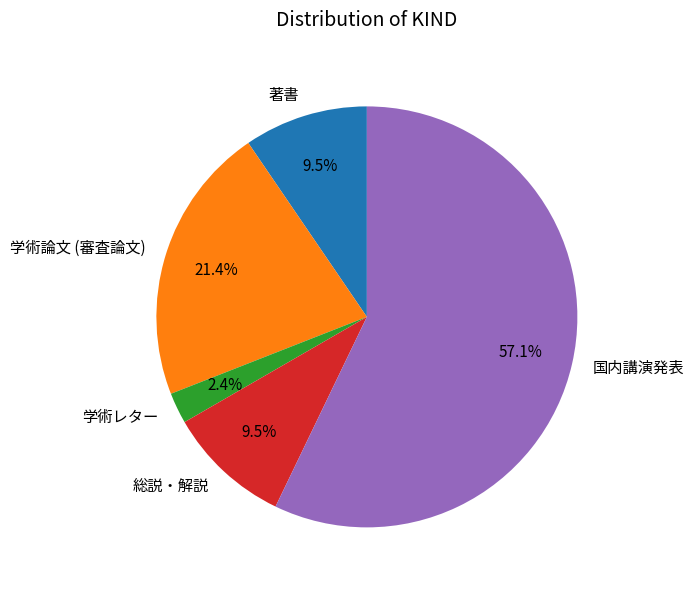

What is the ratio of the value at 国内講演発表 to the value at 学術論文 (審査論文)?

2.7